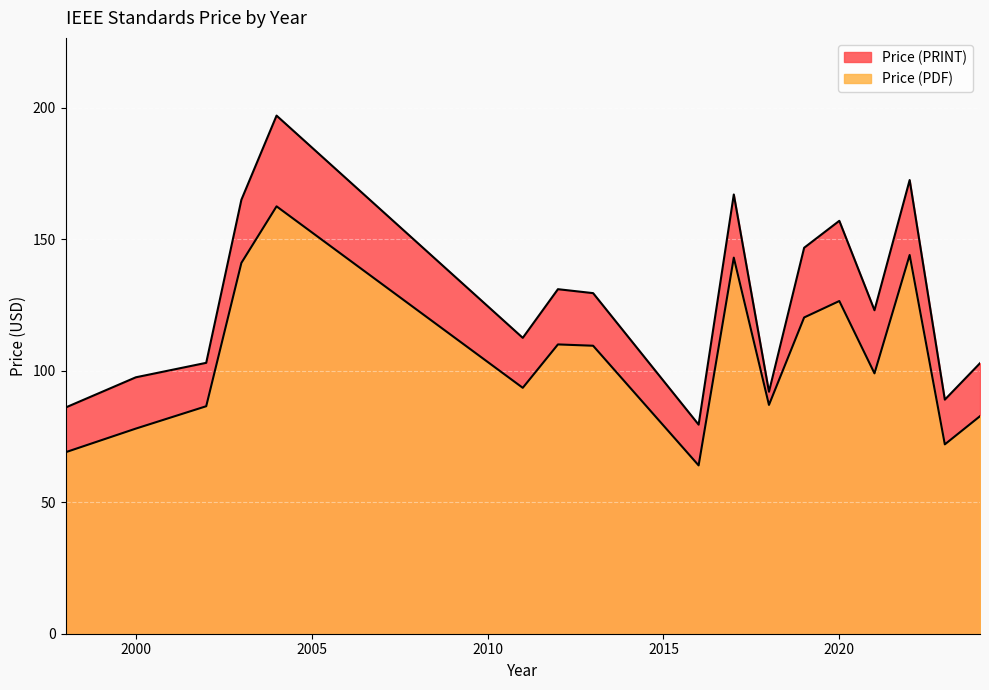

Which series has the largest total across all categories?

Price (PRINT)